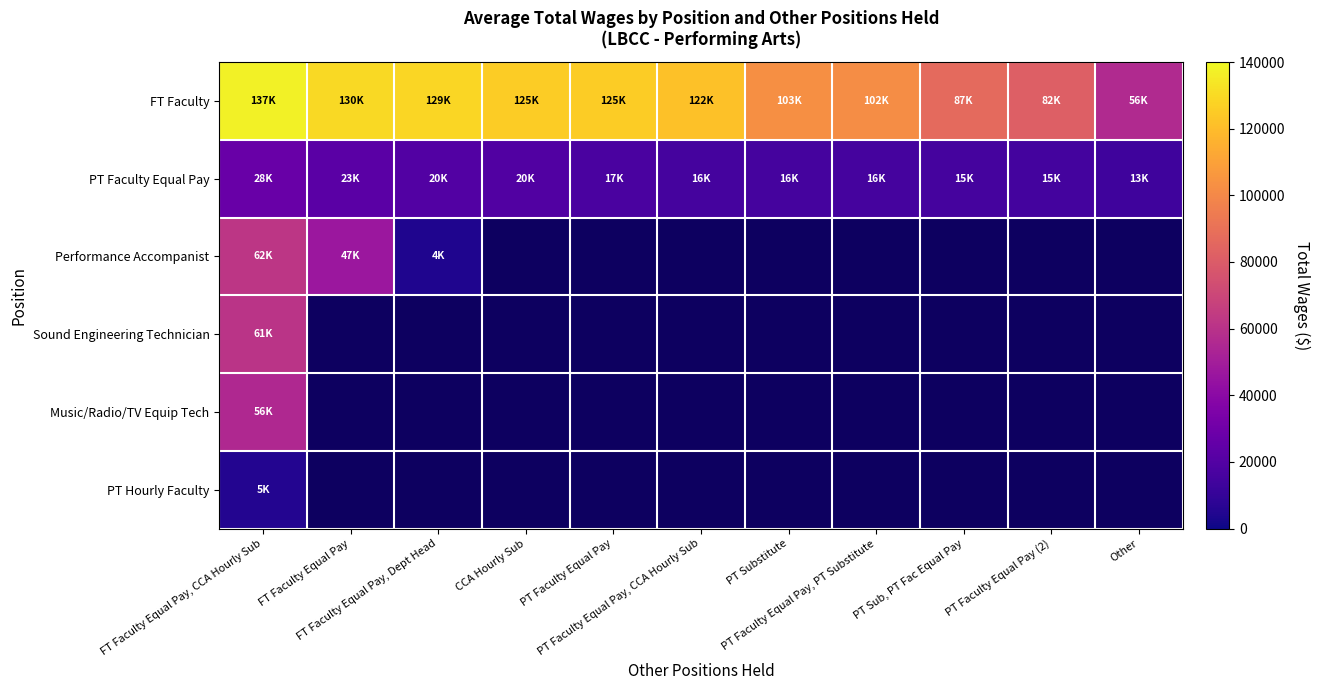

Where is Sound Engineering Technician nearest to the value 61088?

FT Faculty Equal Pay, CCA Hourly Sub